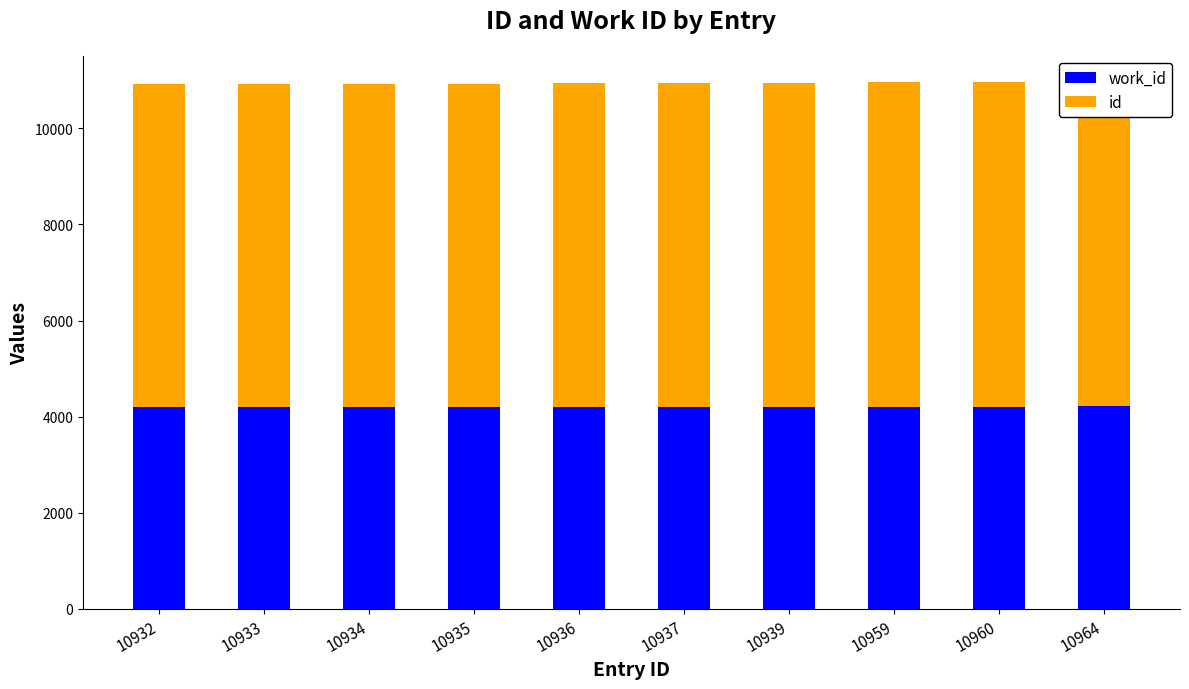

Does the chart contain any negative values?

No